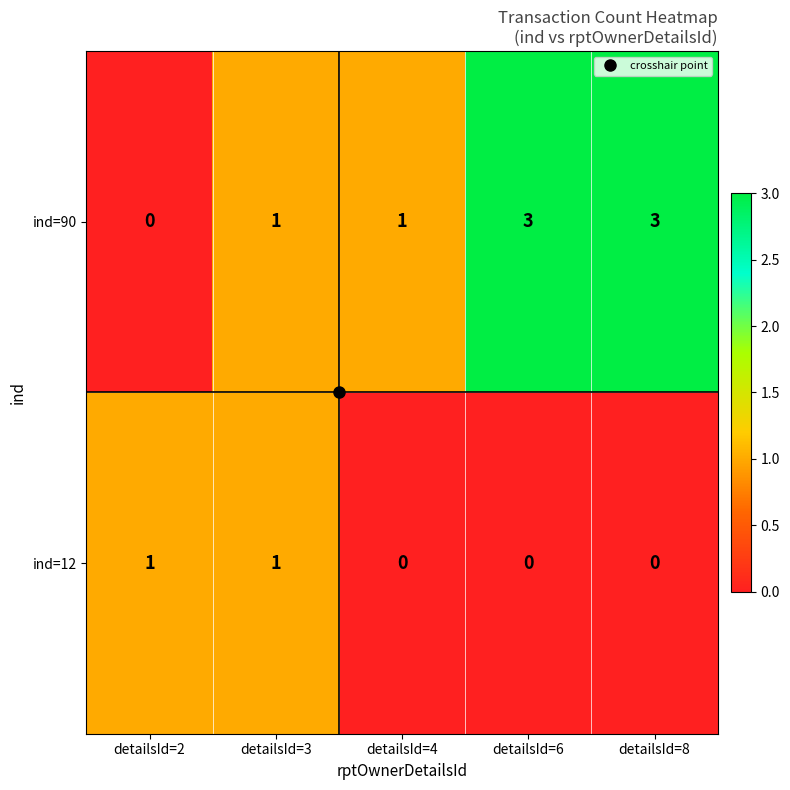

Which category has the lowest value in the ind=90 series?

detailsId=2